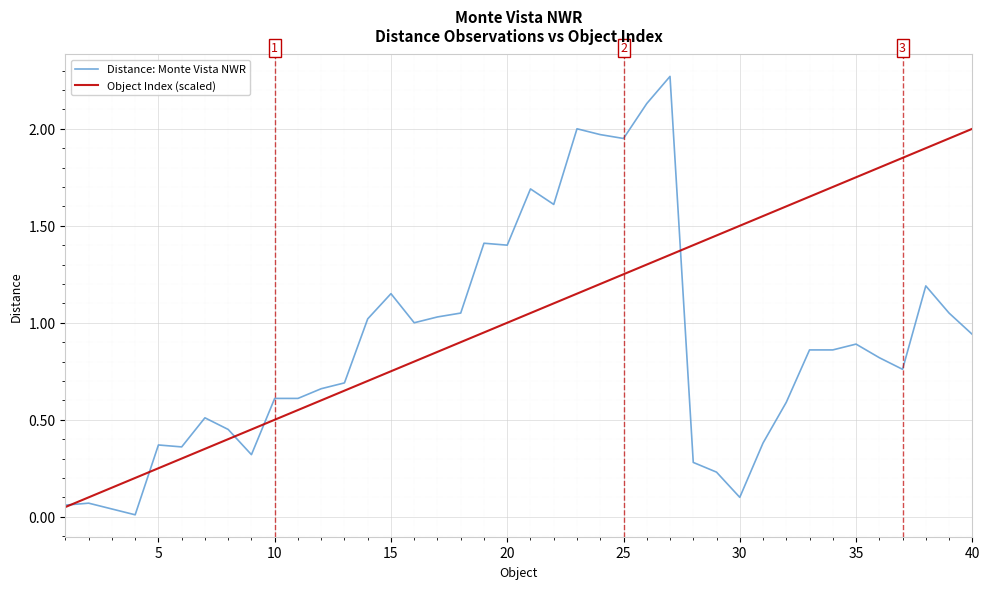

Which series has the largest total across all categories?

Object Index (scaled)